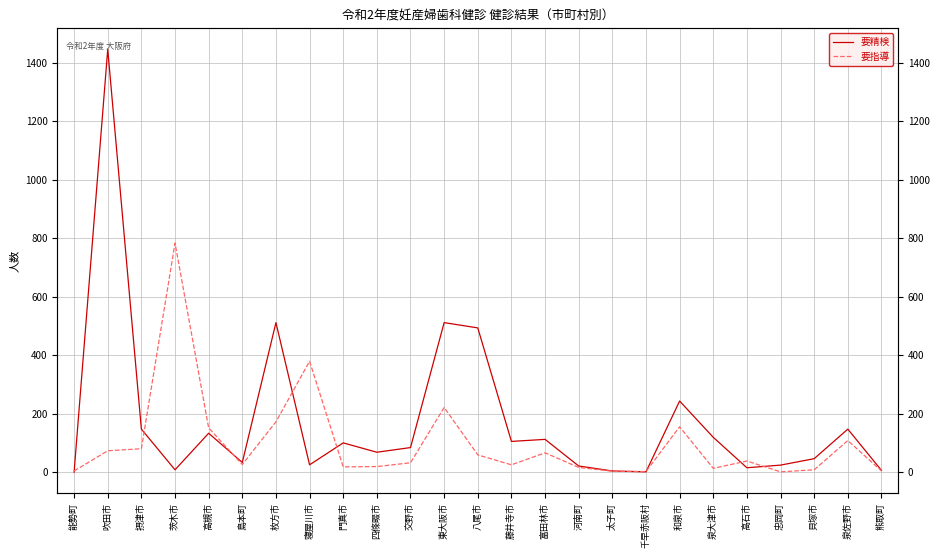

List the labels in order of 要指導 value, largest first.

茨木市, 寝屋川市, 東大阪市, 枚方市, 和泉市, 高槻市, 泉佐野市, 摂津市, 吹田市, 富田林市, 八尾市, 高石市, 交野市, 島本町, 藤井寺市, 四條畷市, 門真市, 河南町, 泉大津市, 貝塚市, 能勢町, 熊取町, 太子町, 千早赤阪村, 忠岡町